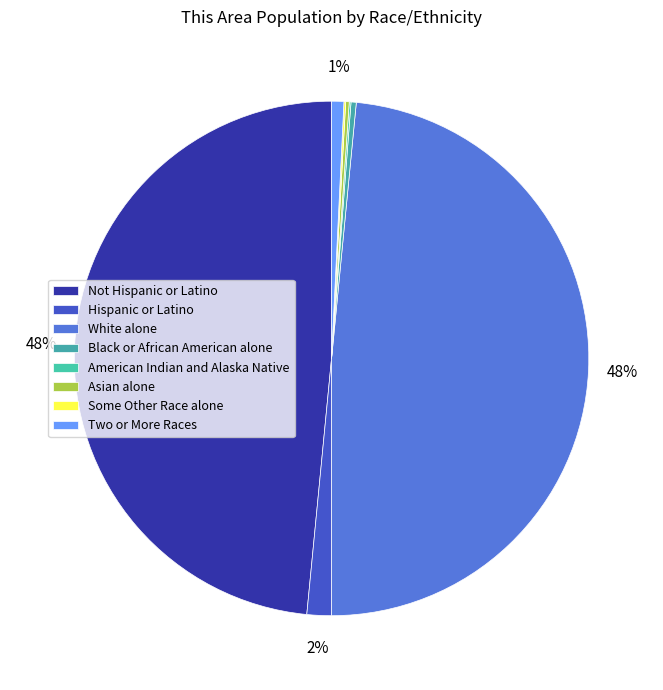

Is there any slice that represents more than half of the pie?

No